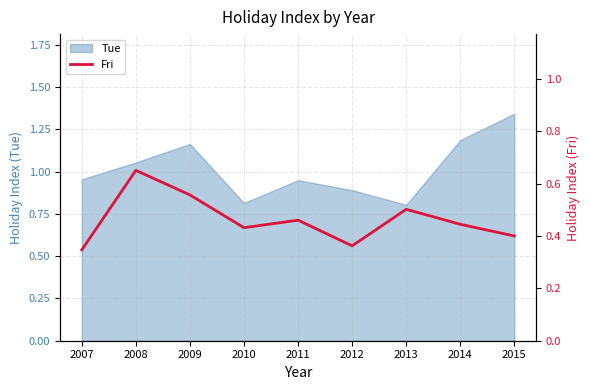

How many values are between 0 and 1?

9